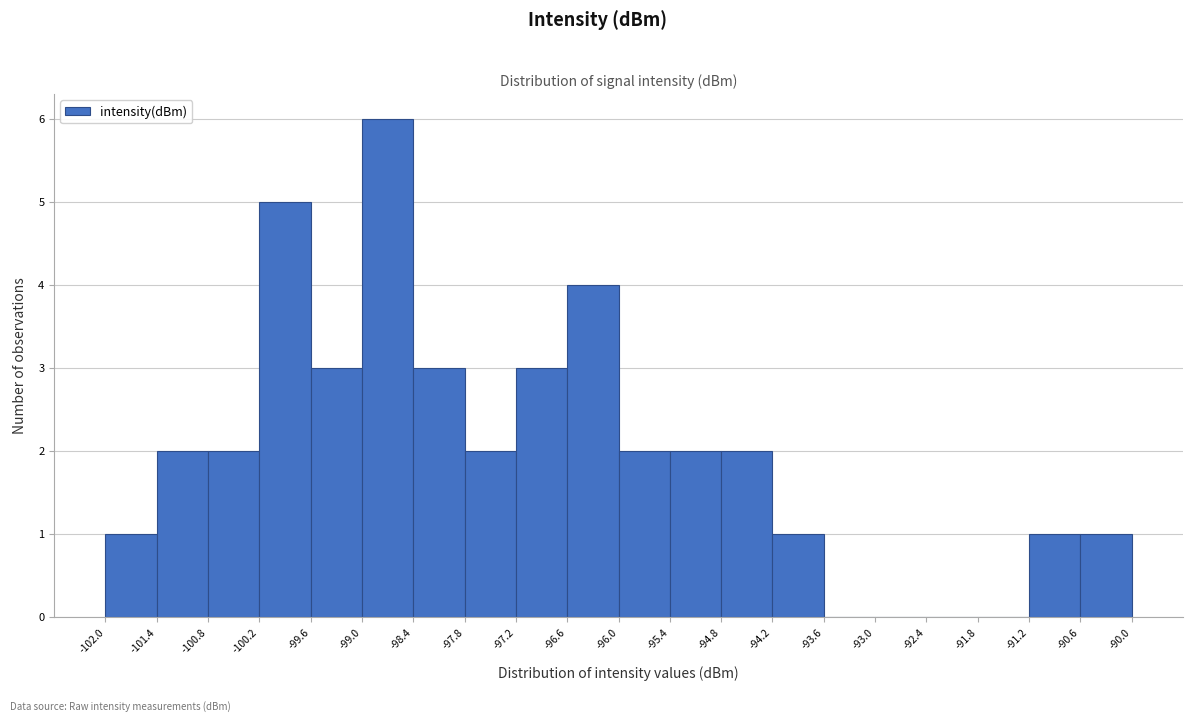

Which range on the x-axis has the tallest bar?

-99.0 to -98.4